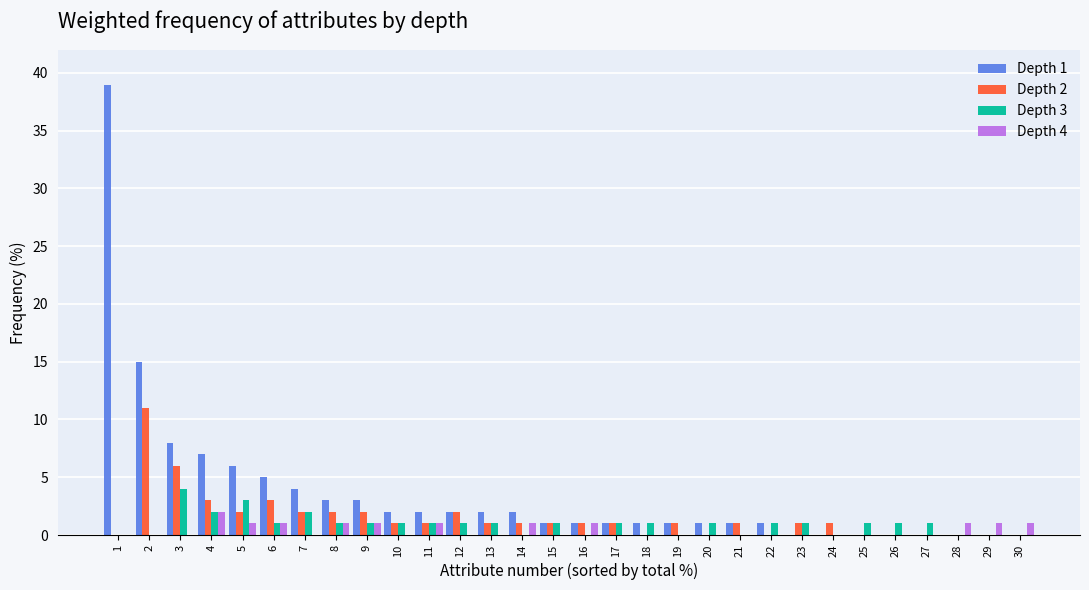

Between 7 and 26, which series saw the biggest shift?

Depth 1